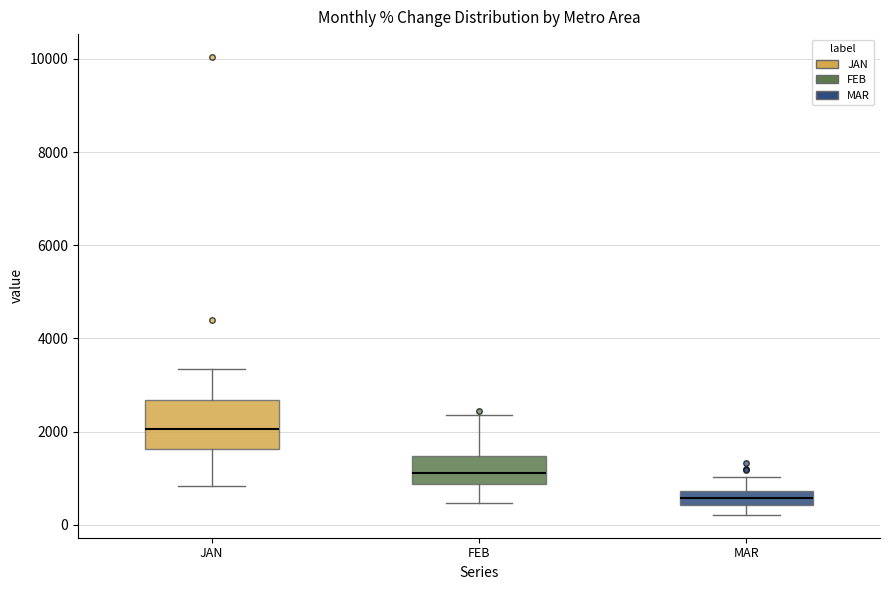

Which box has the lowest median line?

MAR